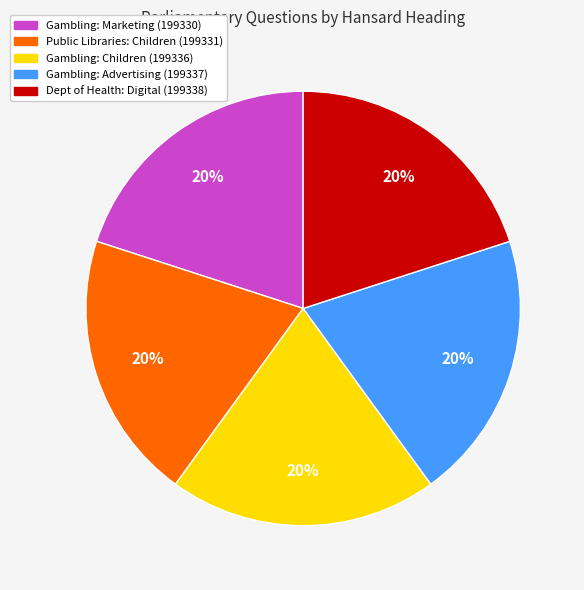

To the nearest percent, what portion does Public Libraries: Children represent?

20%